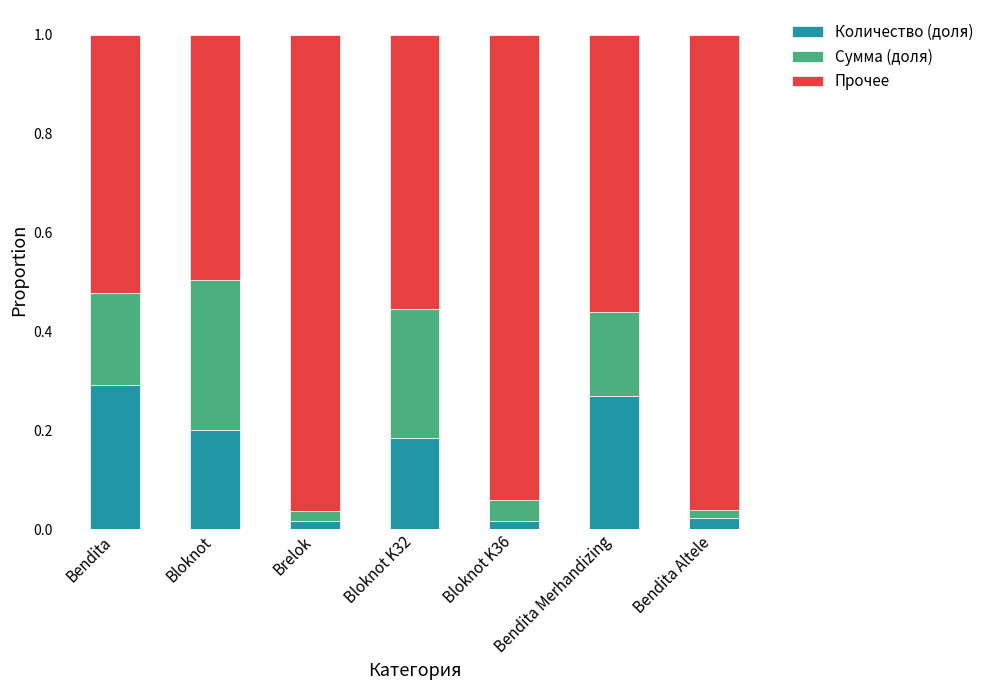

At which label does Количество (доля) reach its peak?

Bendita